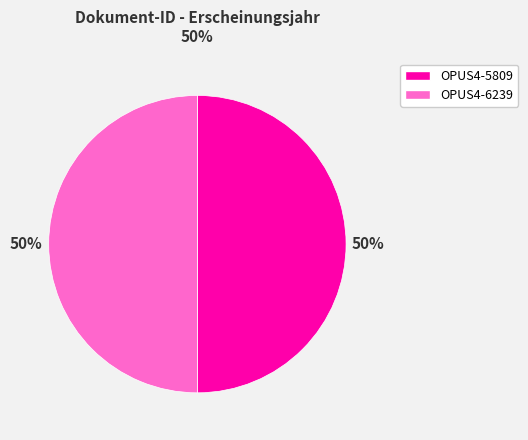

What is the ratio of the value at OPUS4-5809 to the value at OPUS4-6239?

1.0